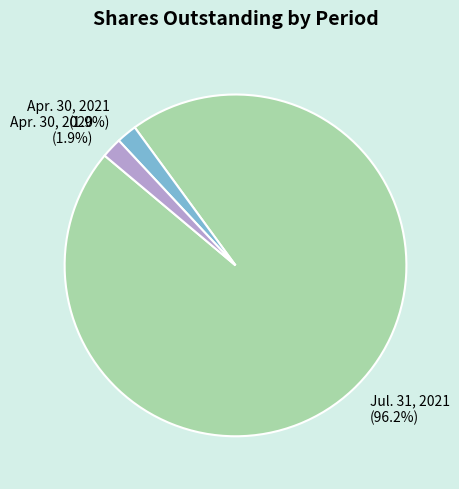

Which category has the biggest portion of the pie?

Jul. 31, 2021